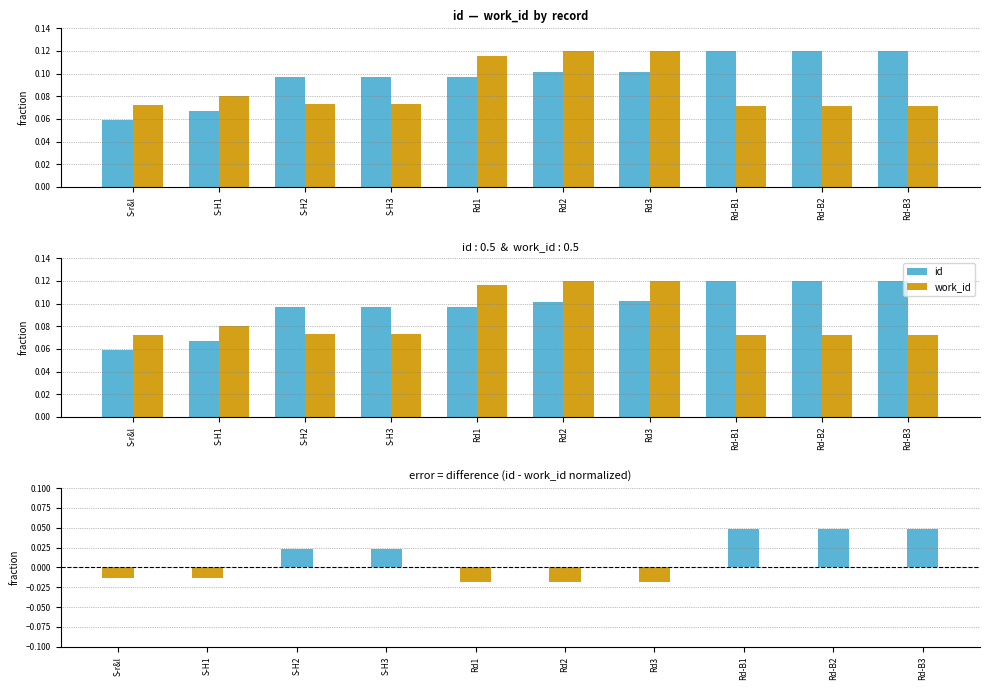

What is the average value of the work_id series?

0.1